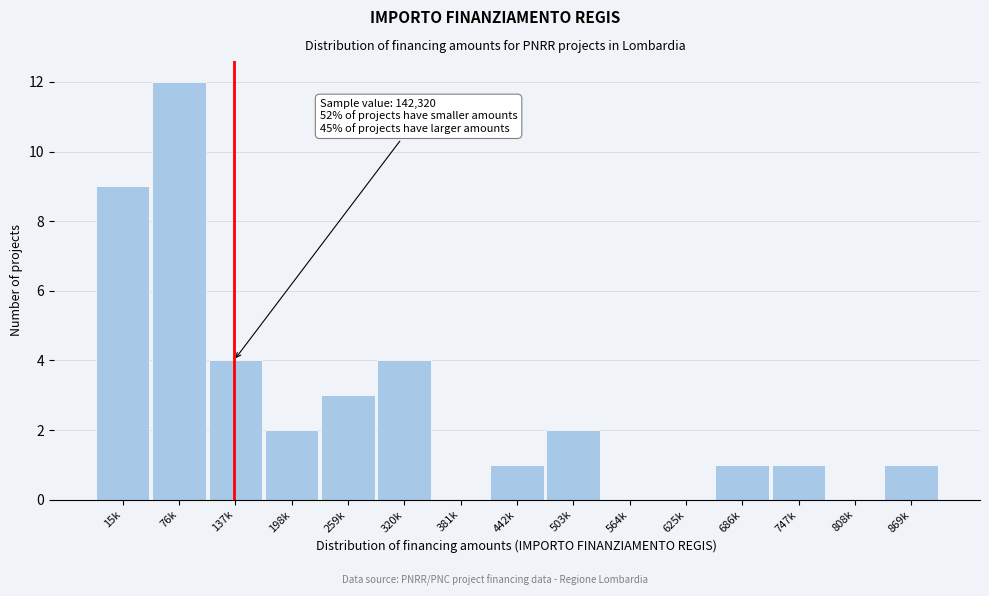

Reading left to right, transcribe all the data shown in this chart.

15k=9	76k=12	137k=4	198k=2	259k=3	320k=4	381k=0	442k=1	503k=2	564k=0	625k=0	686k=1	747k=1	808k=0	869k=1